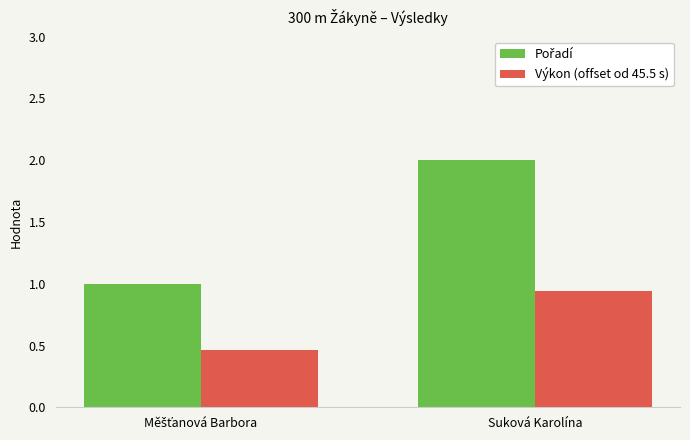

True or false: Výkon (offset od 45.5 s) has a value of 1.4 at Suková Karolína.

False